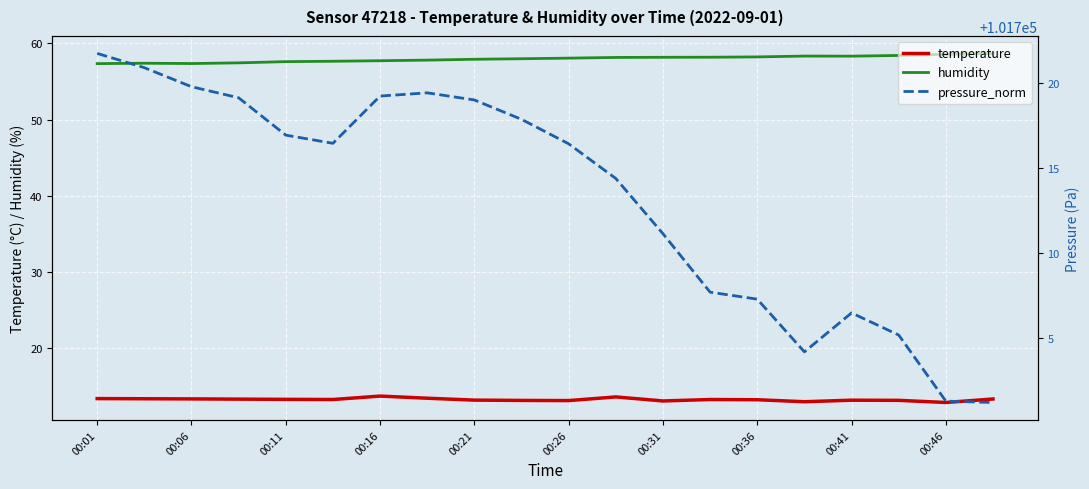

True or false: humidity and pressure_norm cross at least once.

False